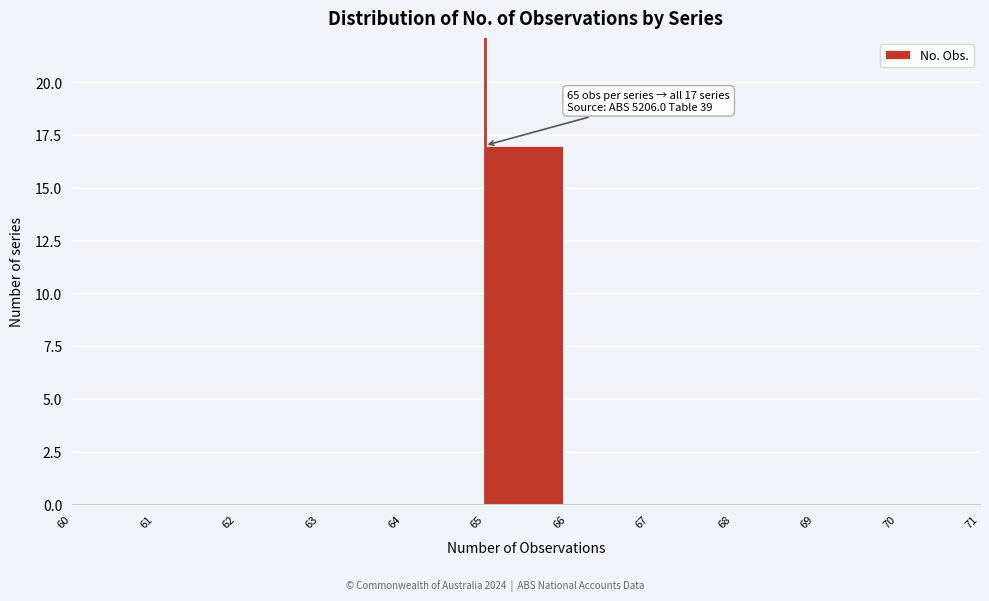

Which range on the x-axis has the tallest bar?

65 to 66